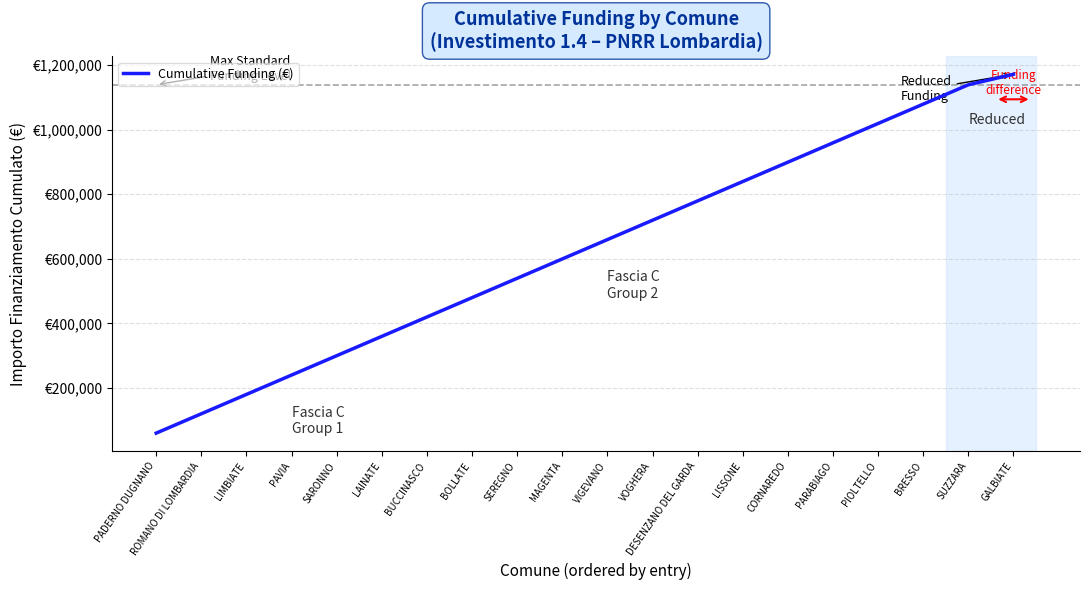

What is the change in value from VOGHERA to PARABIAGO?

+239864